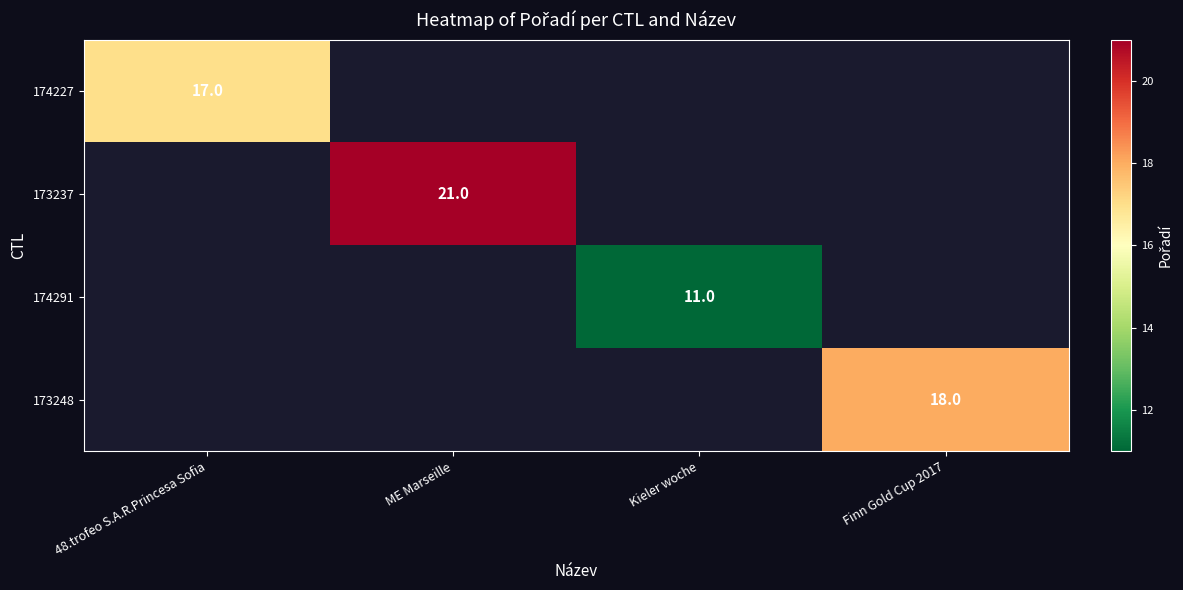

How many data points does each series have?

4